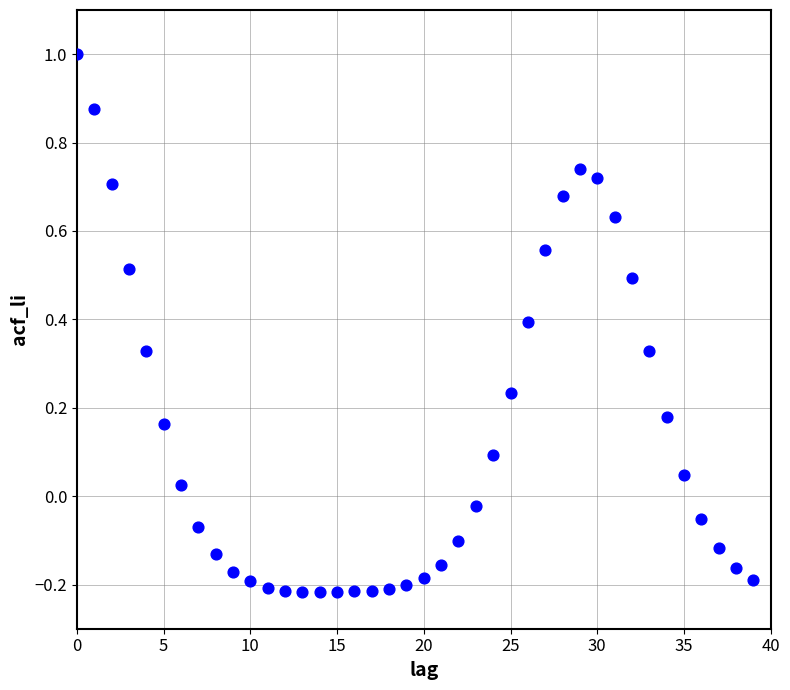

What is the range of Y values (max minus min)?

1.2